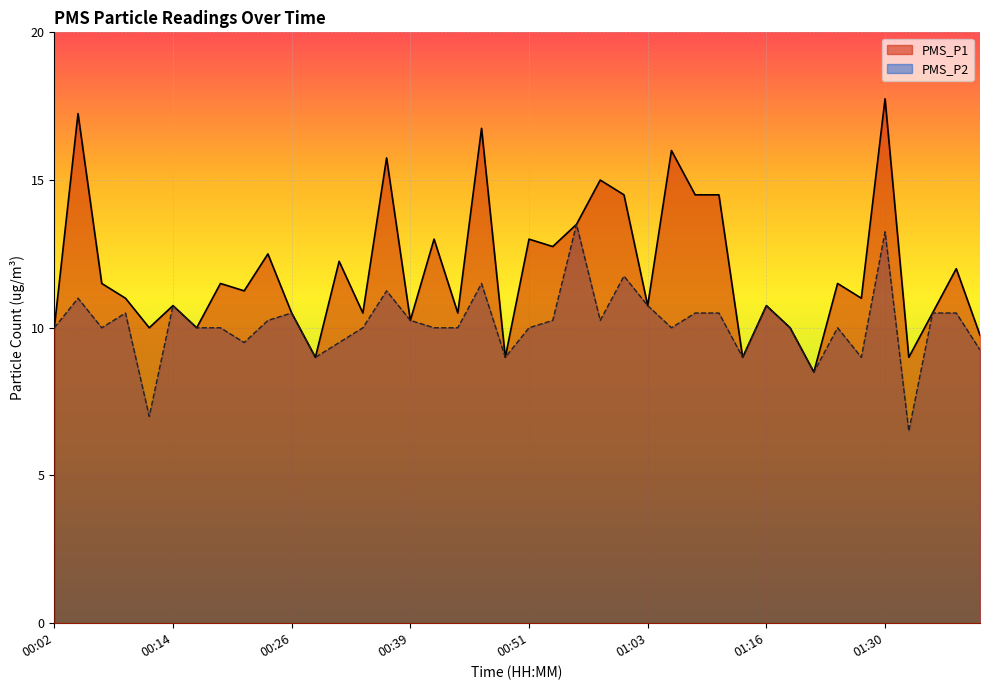

True or false: PMS_P1 and PMS_P2 cross at least once.

False